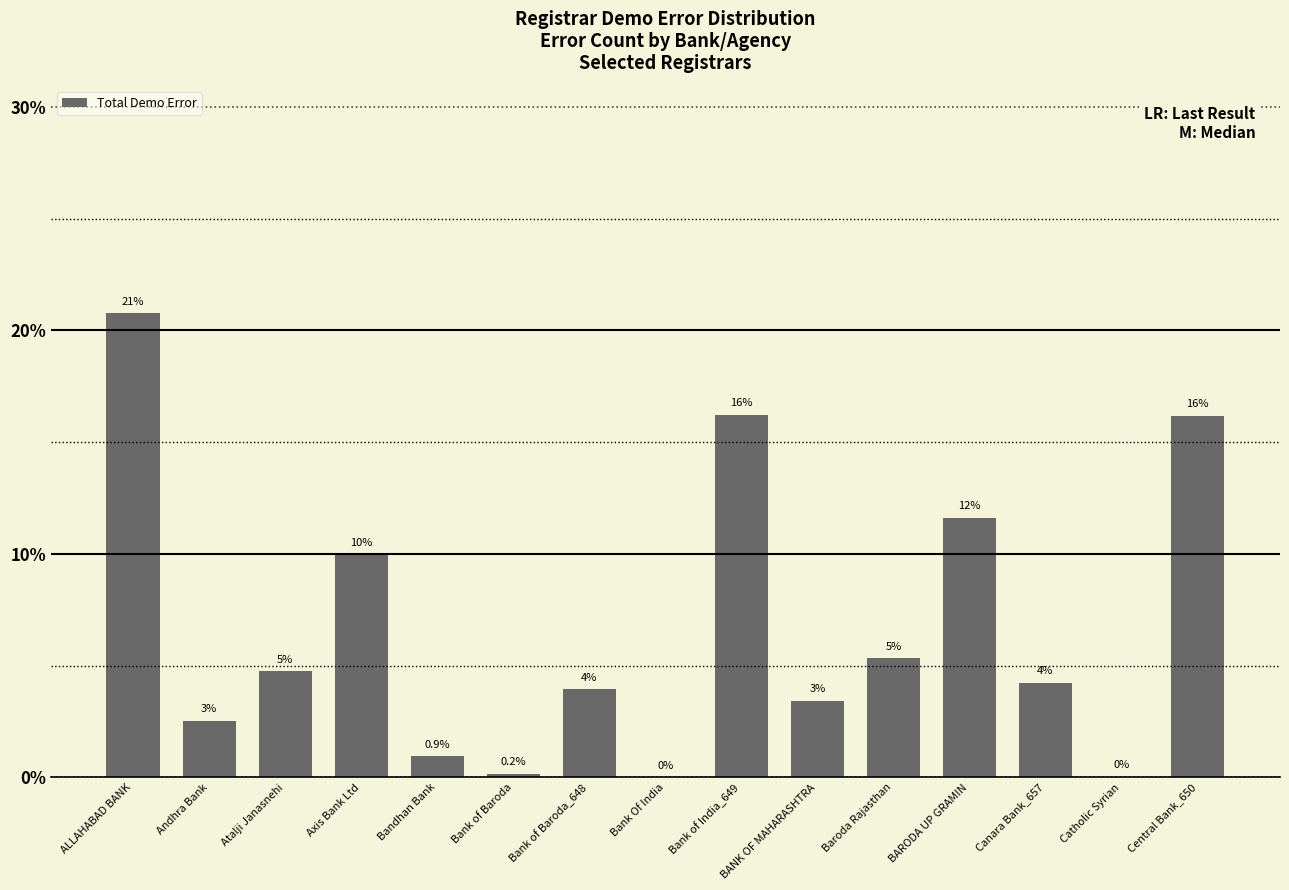

How many values are below 4?

7